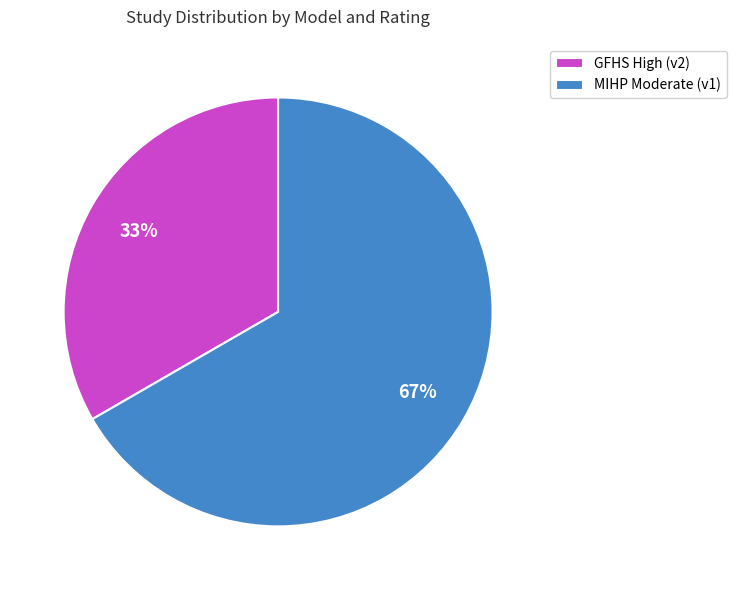

Approximately how many times larger is the value at MIHP Moderate (v1) compared to GFHS High (v2)?

2.0